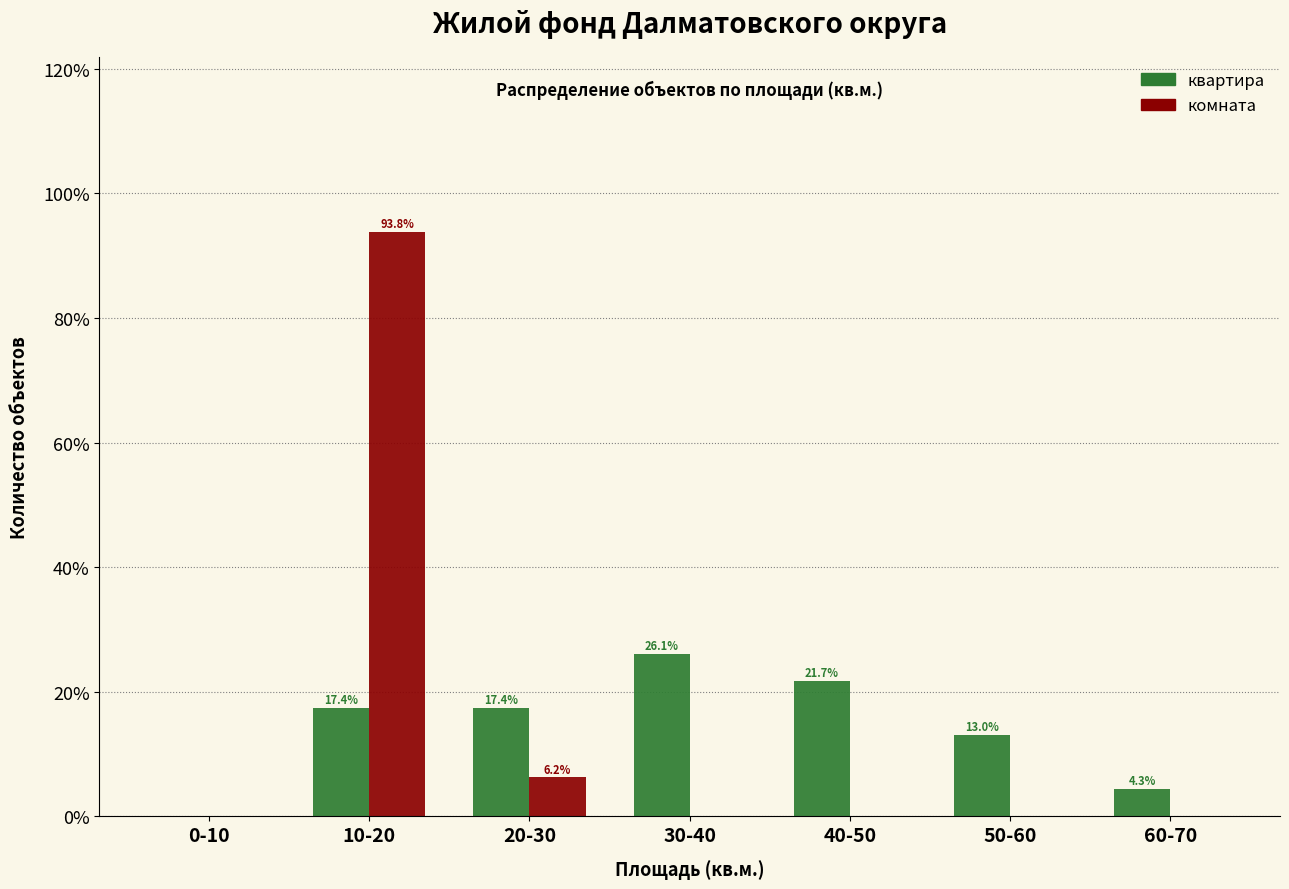

Is it true that комната equals 0.0 at 40-50?

True